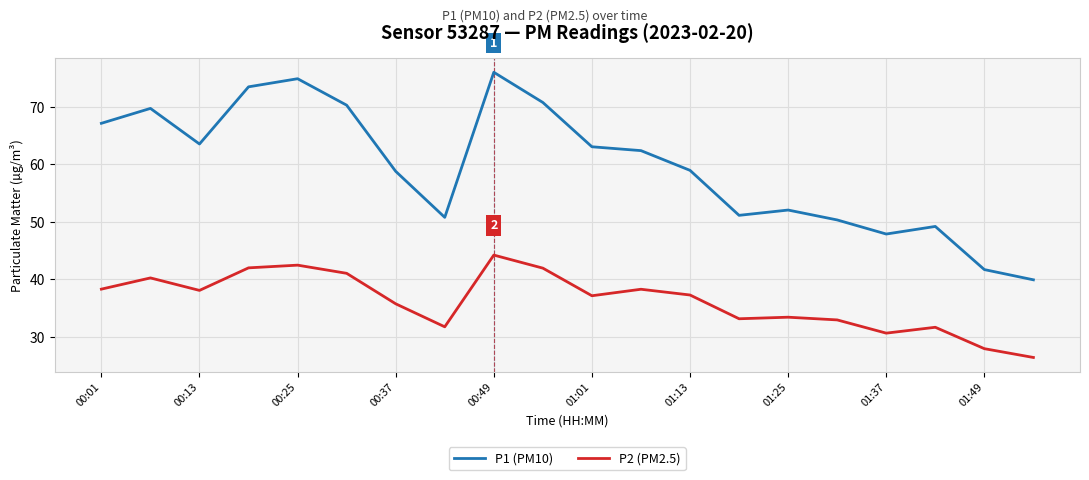

What is the difference between the second highest and minimum values in the P1 (PM10) series?

35.0